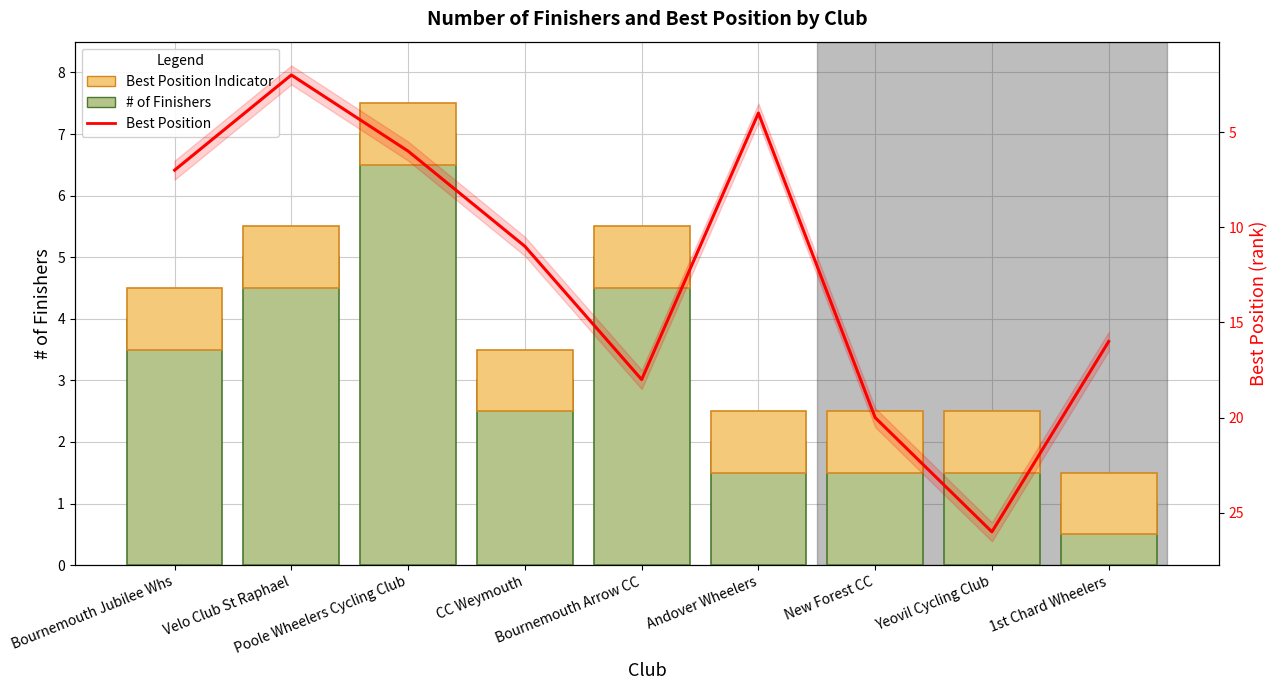

True or false: Best Position Indicator has a value of 1 at Poole Wheelers Cycling Club.

True